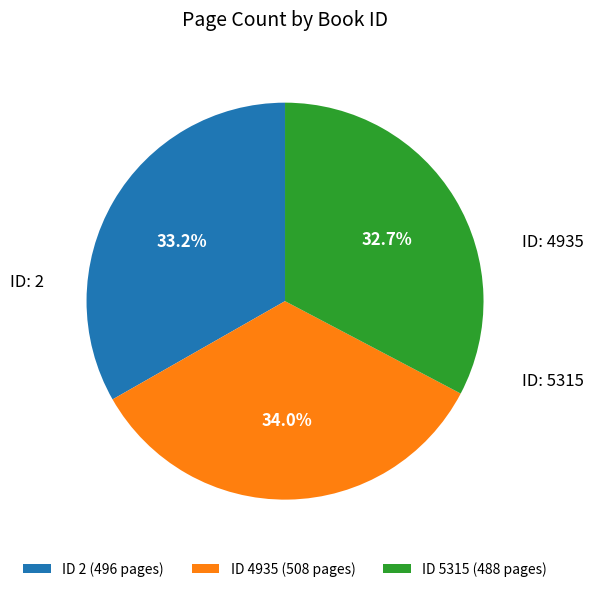

Is ID 2 (496 pages) the majority of the pie?

No